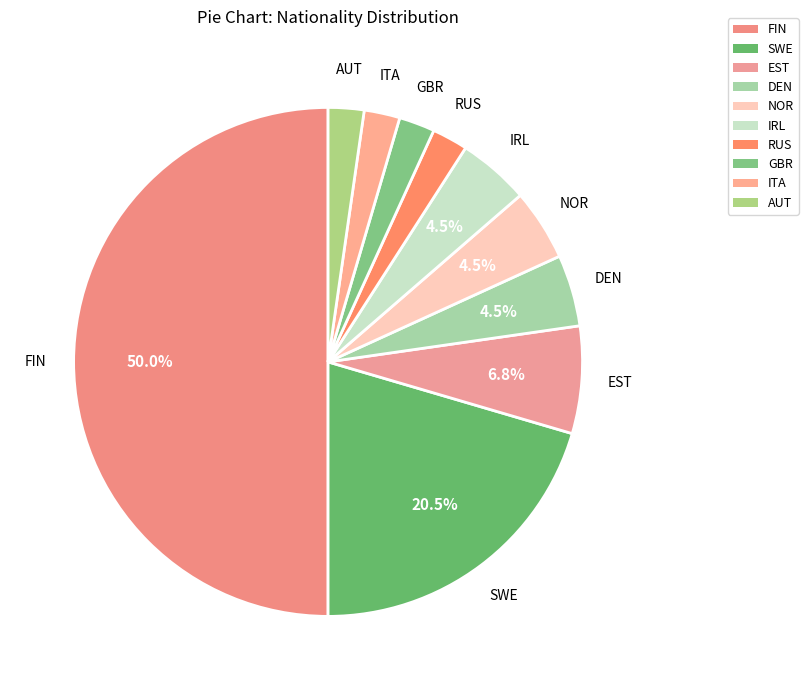

What is the largest slice in the pie chart?

FIN